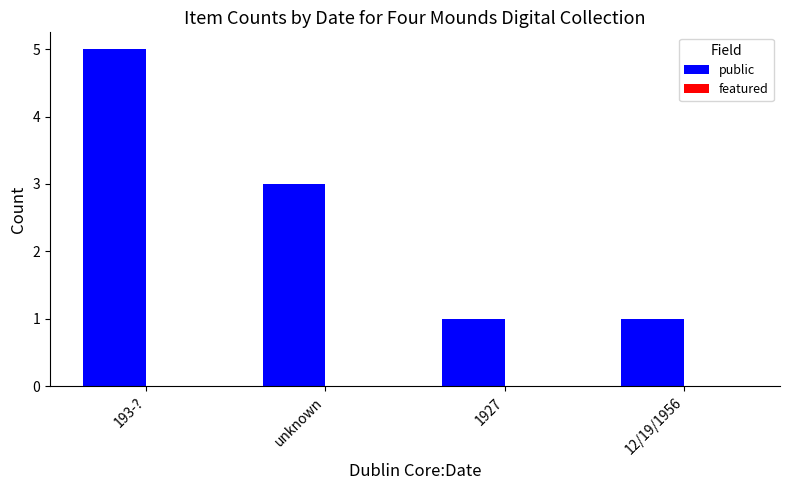

How many bars are there in total?

4